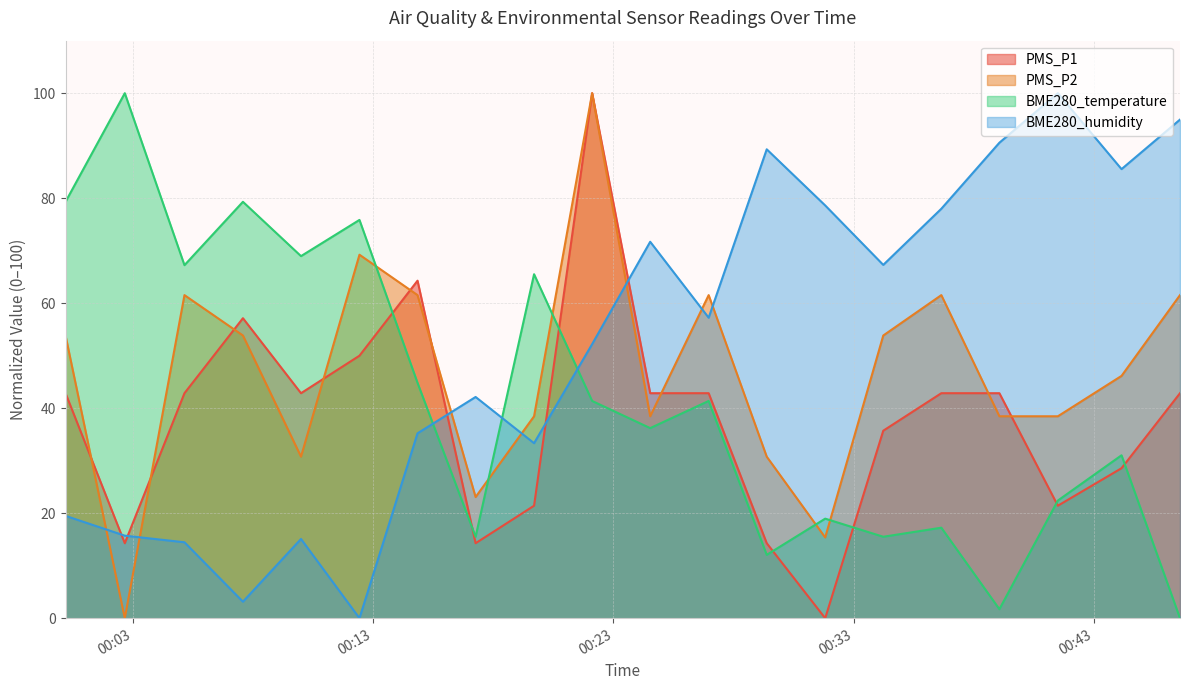

In BME280_temperature, how many points are higher than both neighbors (excluding endpoints)?

8